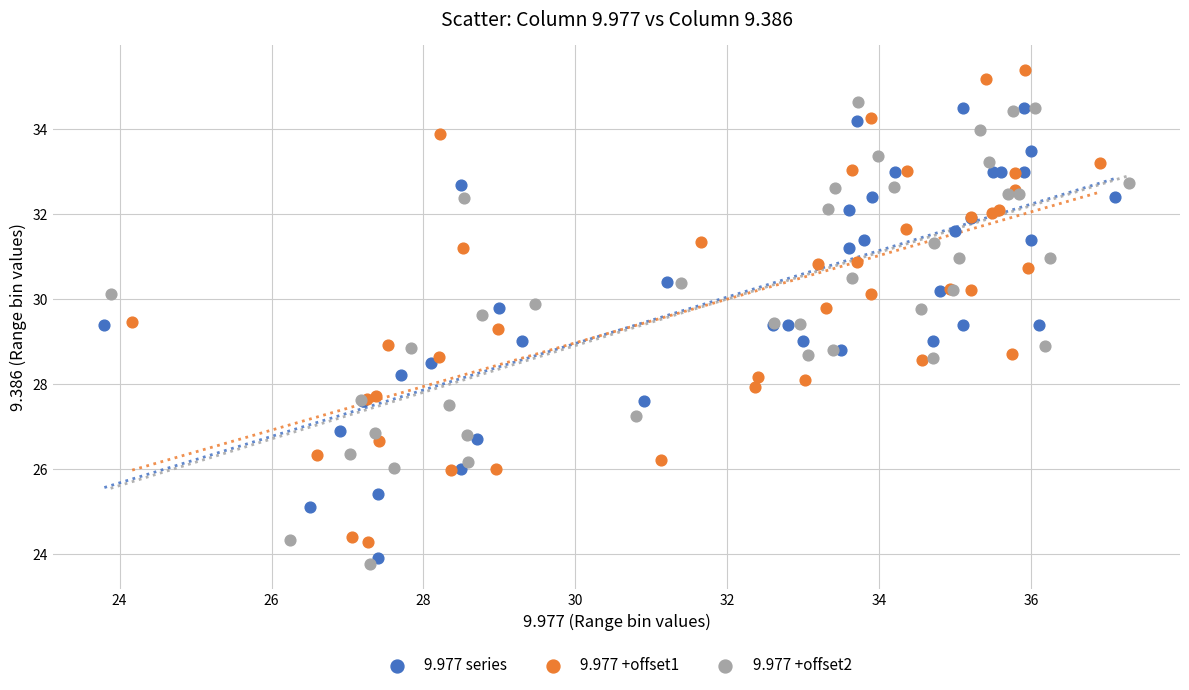

Which series has the largest Y range (max minus min)?

9.977 +offset1